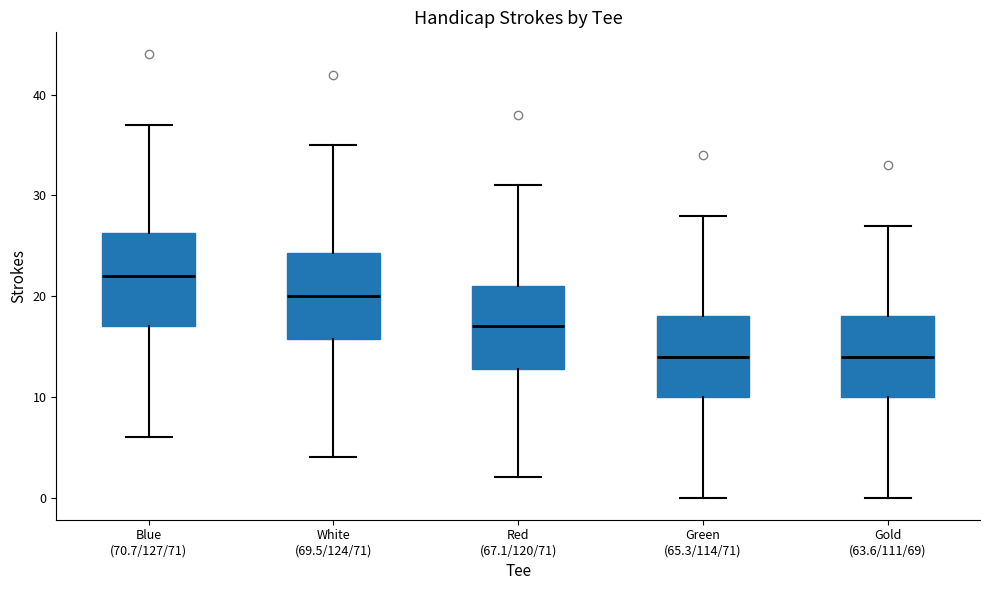

Where is the lower edge of the box for Red (67.1/120/71) on the y-axis? The values are not printed on the chart, so give them approximately, as read against the axis.

13